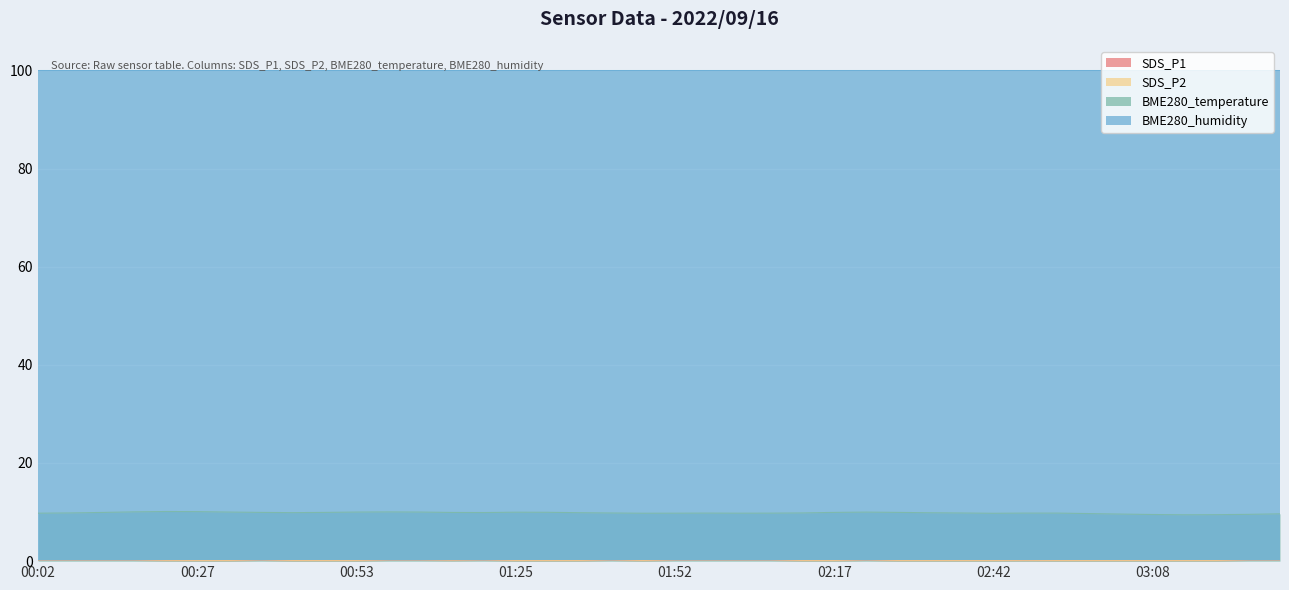

What value does the BME280_temperature series have at 00:48?

9.9